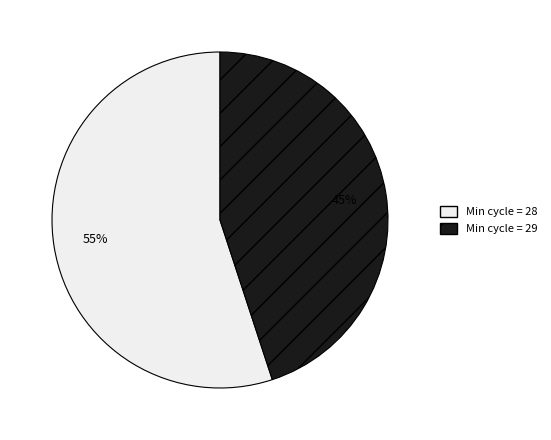

Is there any slice that represents more than half of the pie?

Yes